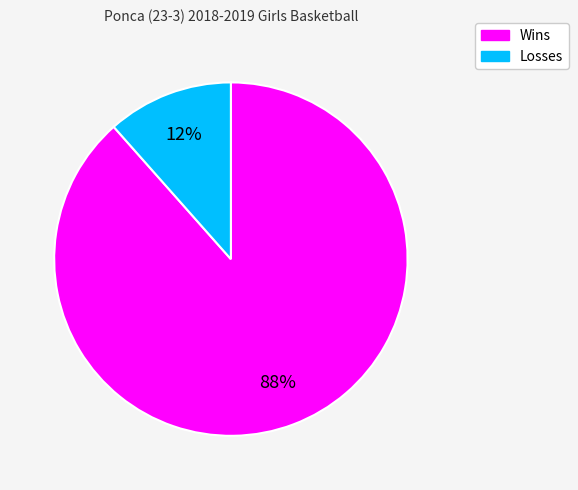

Which category accounts for the majority?

Wins